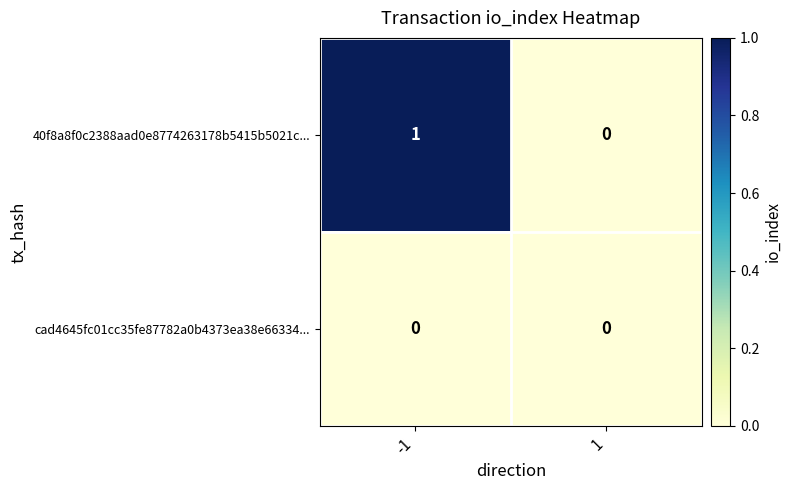

Which series has the widest spread of values?

40f8a8f0c2388aad0e8774263178b5415b5021c...